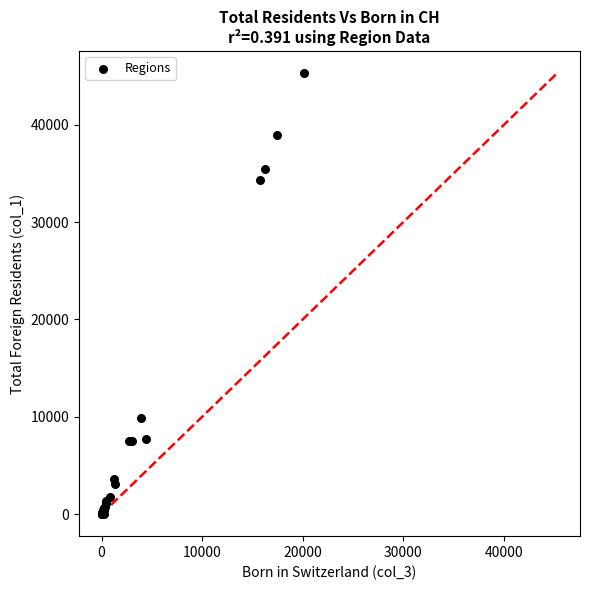

What Y value in the scatter plot is closest to 22651?

34368